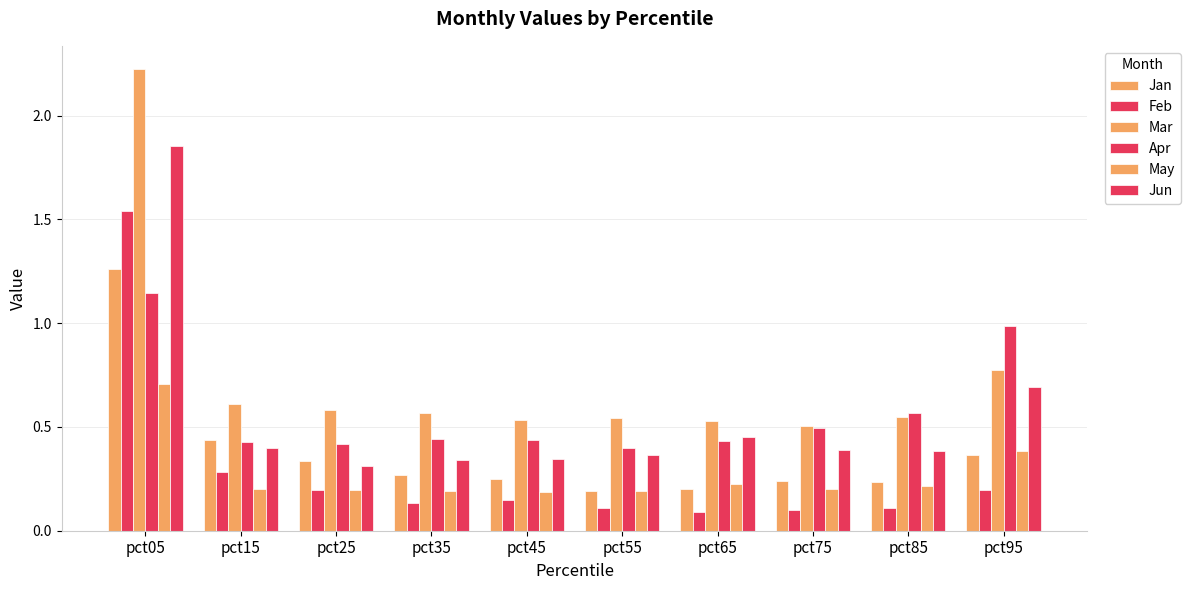

The value of Mar at pct95 is 0.8. True or false?

True